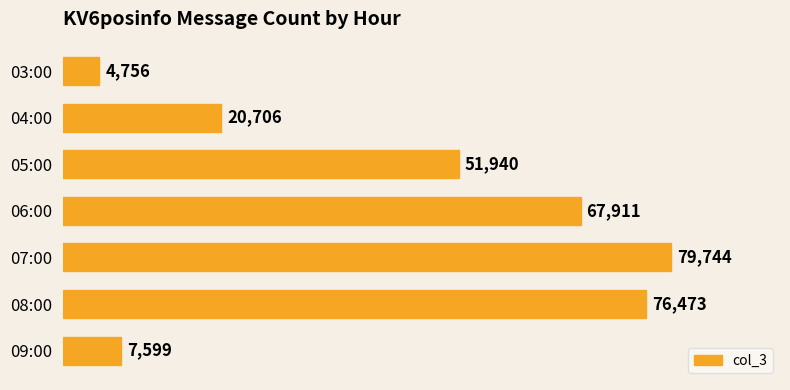

How many series are shown in this chart?

1